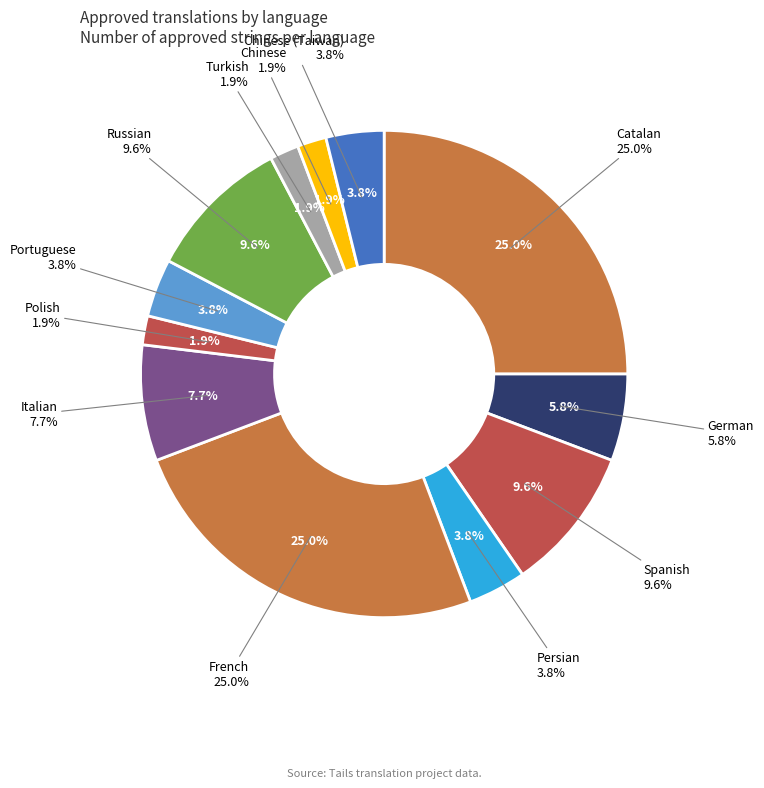

Which category has the biggest portion of the pie?

Catalan